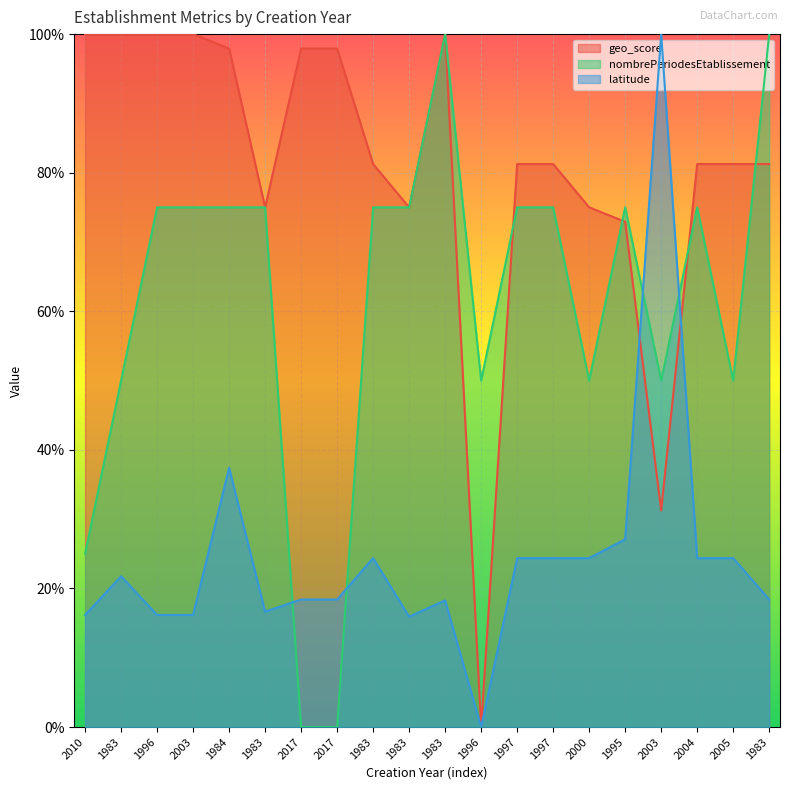

Where is the first local maximum for nombrePeriodesEtablissement?

1983